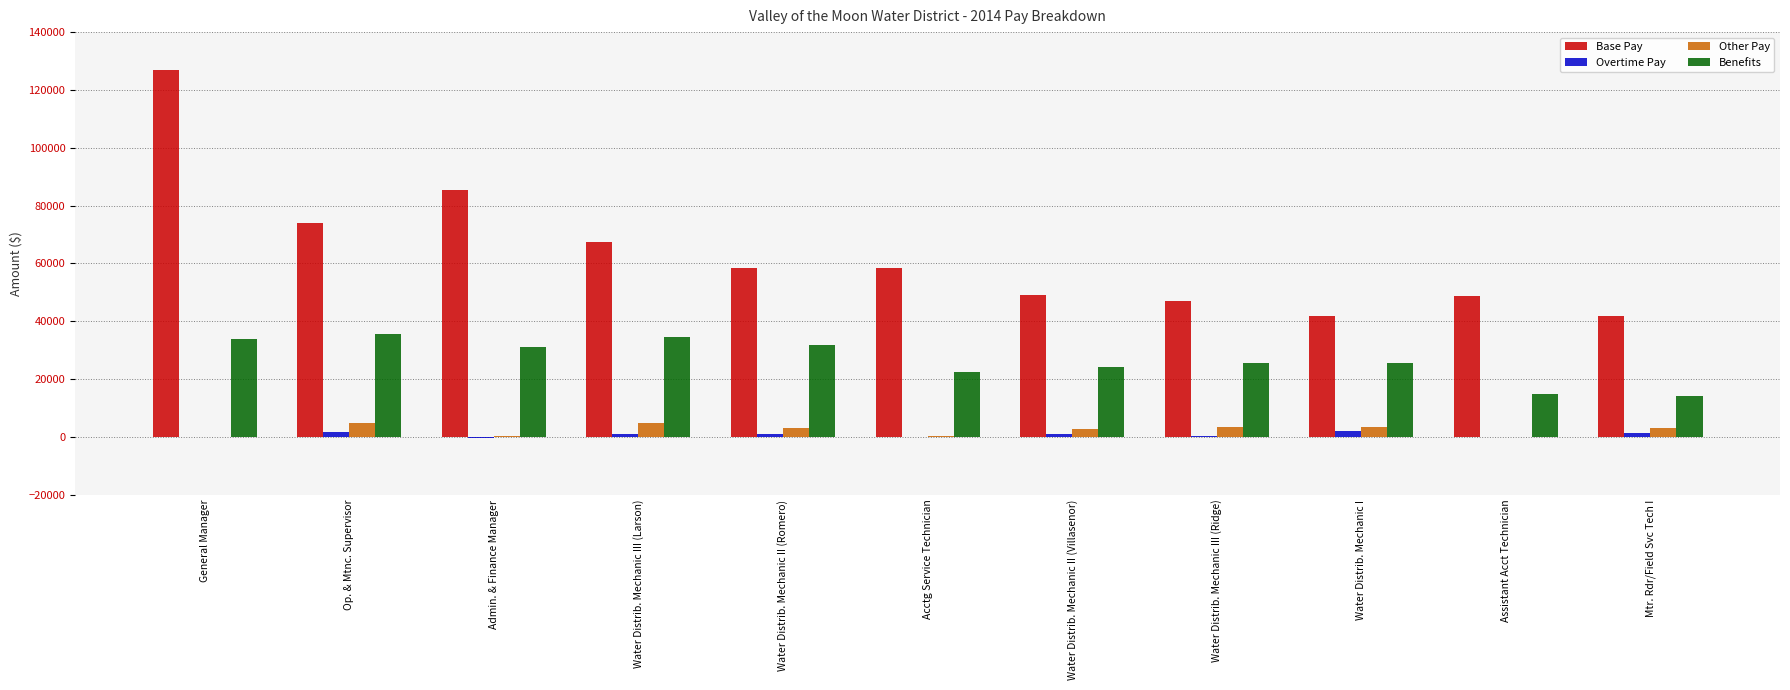

Which series has the largest total across all categories?

Base Pay